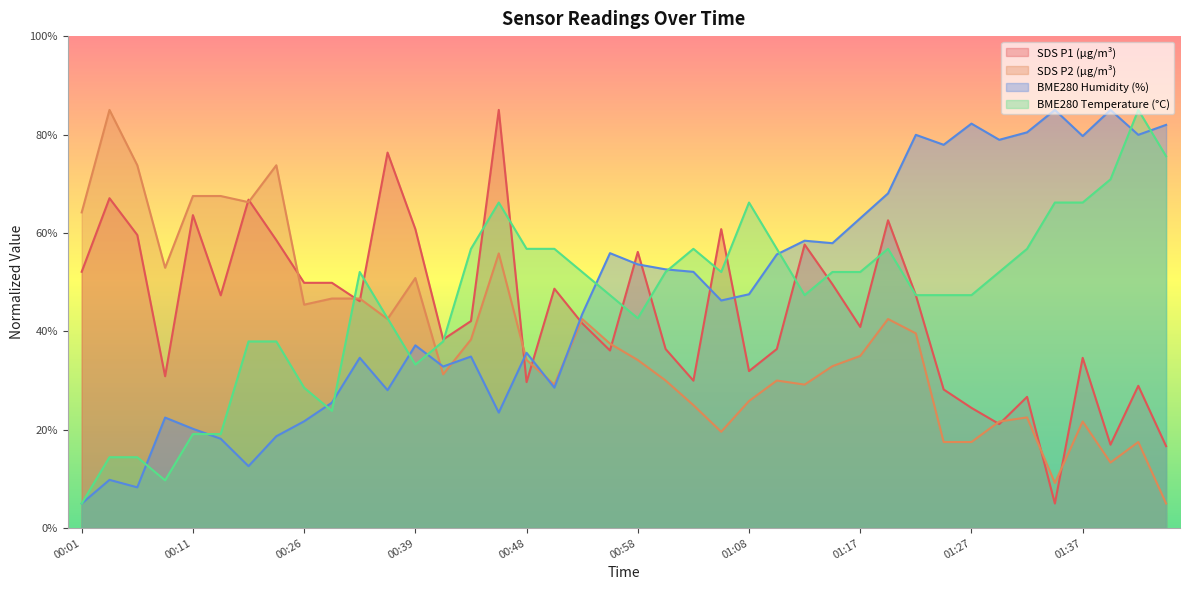

What is the total value across all series at 00:46?

230.5